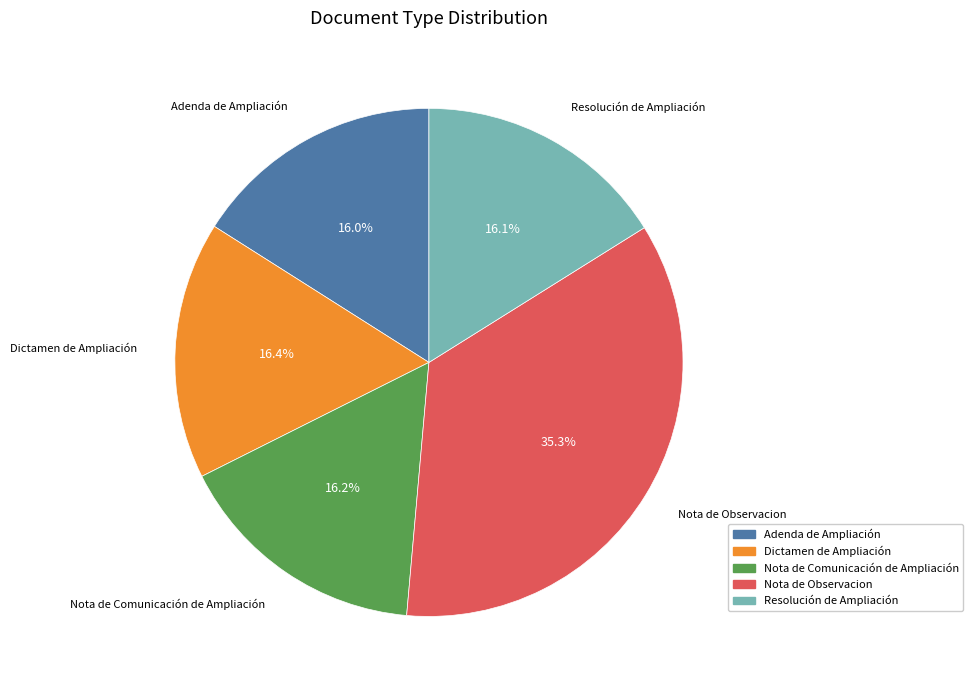

Does Nota de Comunicación de Ampliación represent more than half of the total?

No